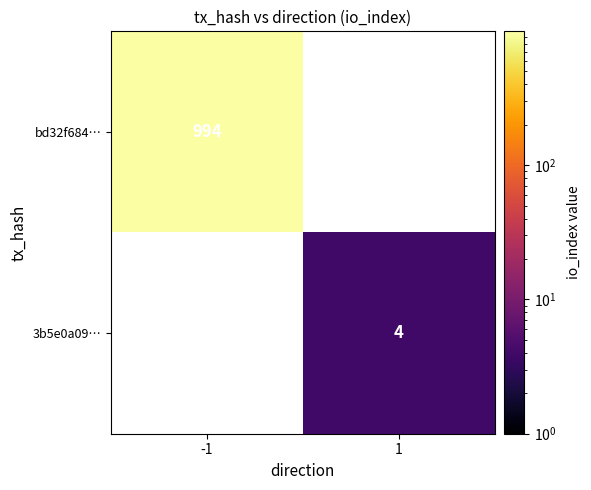

The value of 3b5e0a09… at 1 is 4. True or false?

True